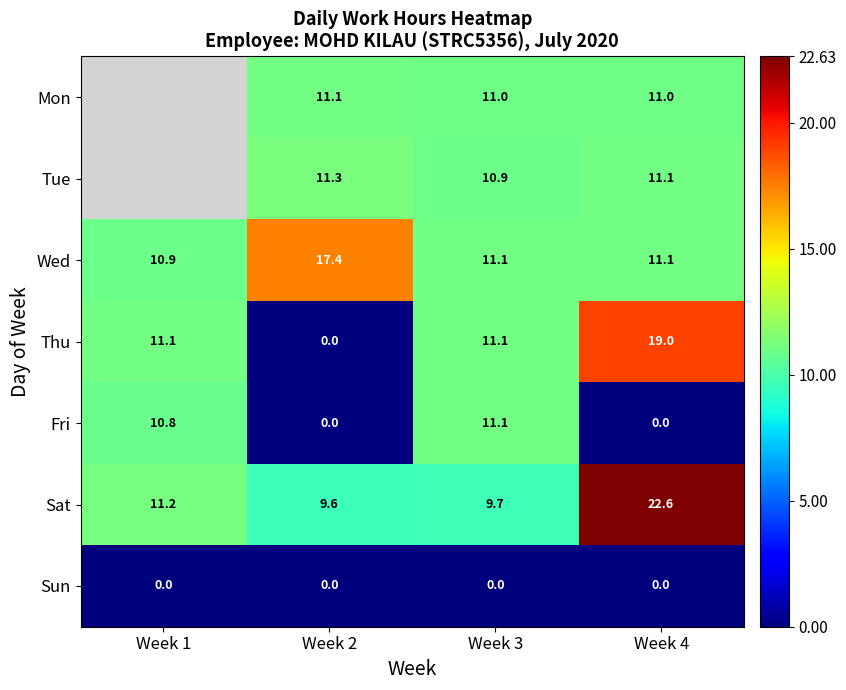

The Sat series shows 22.6 at Week 4. True or false?

True